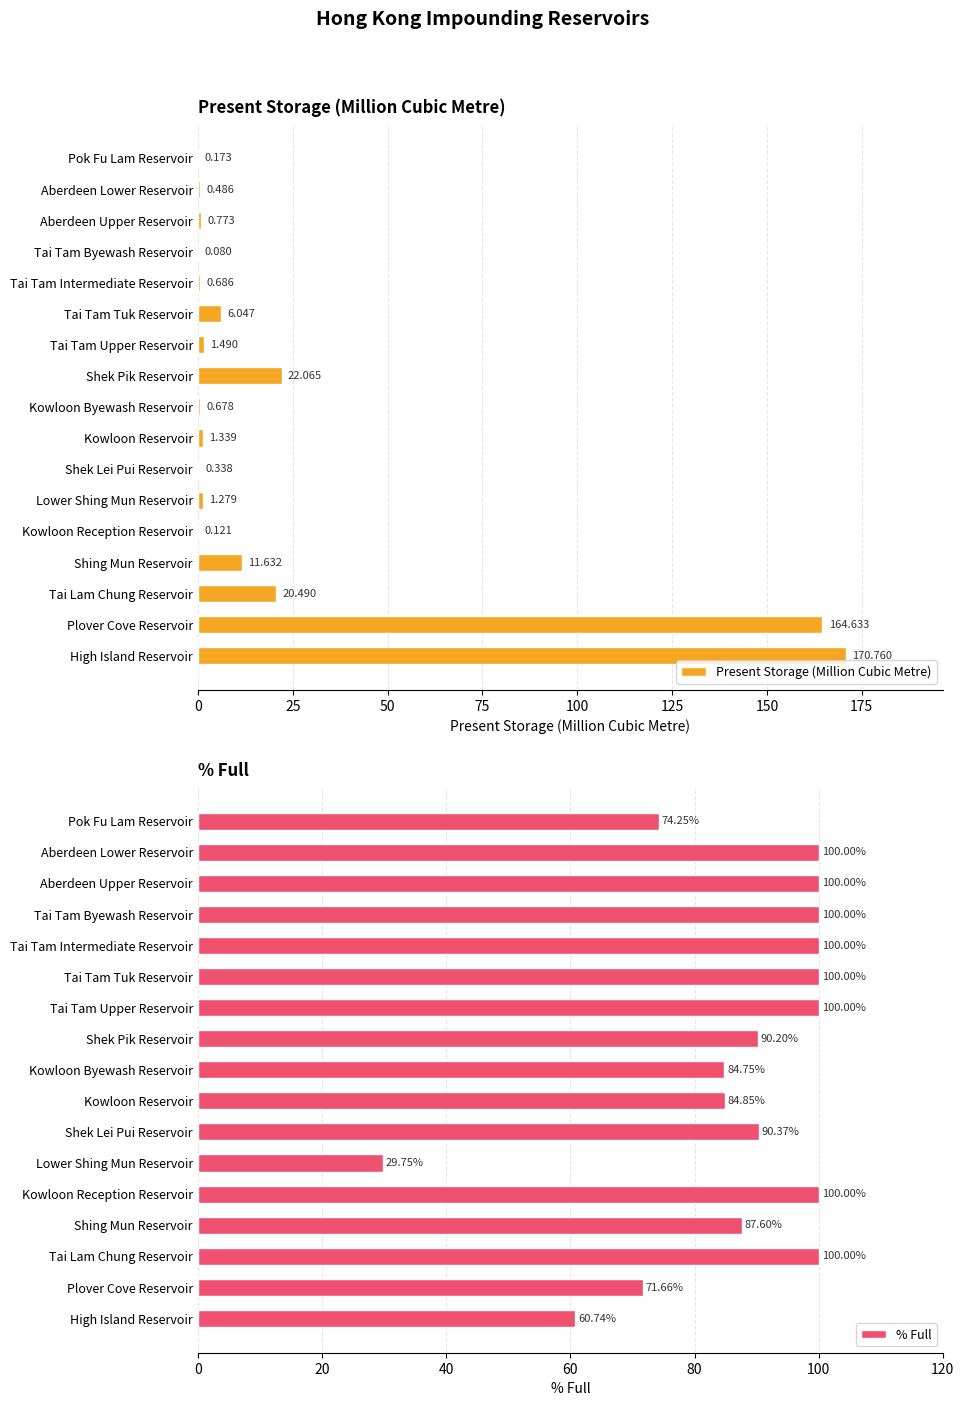

At which label is Present Storage (Million Cubic Metre) closest to 85?

Shek Pik Reservoir